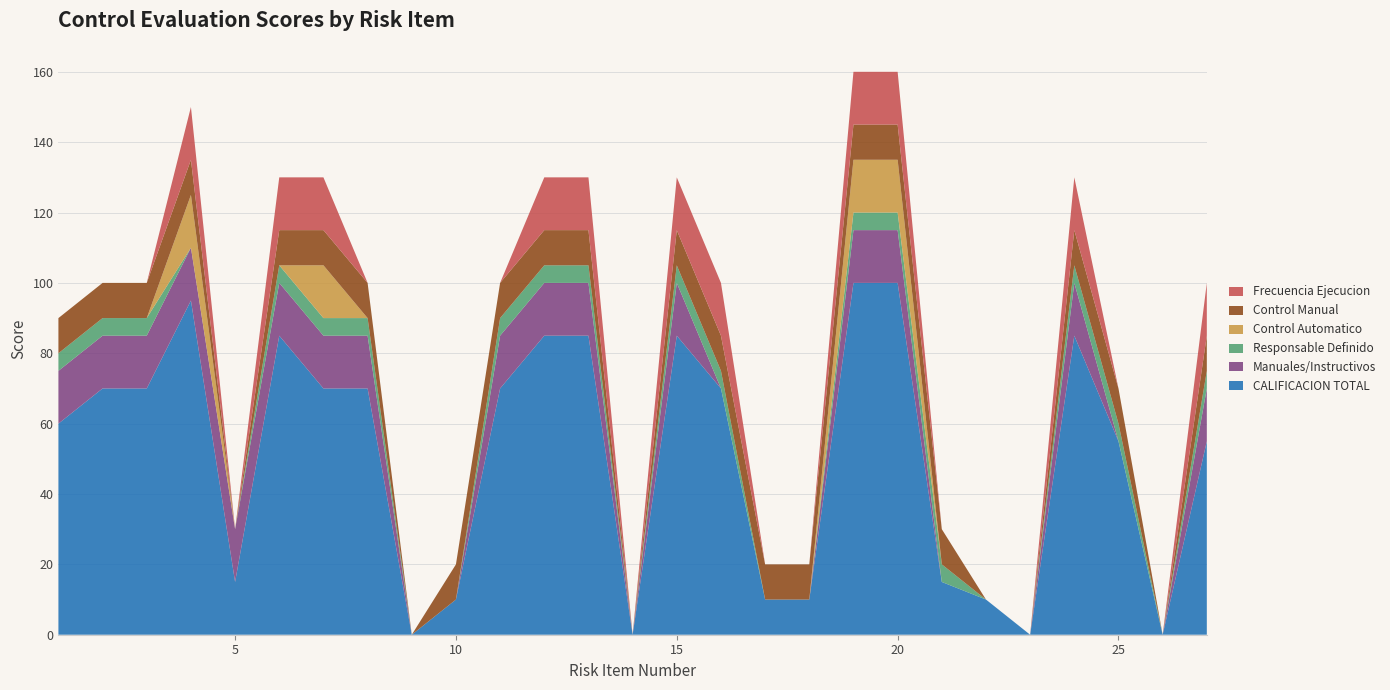

Reading left to right, list all the values displayed in this chart.

CALIFICACION TOTAL: 1=60	2=70	3=70	4=95	5=15	6=85	7=70	8=70	9=0	10=10	11=70	12=85	13=85	14=0	15=85	16=70	17=10	18=10	19=100	20=100	21=15	22=10	23=0	24=85	25=55	26=0	27=55
Manuales/Instructivos: 1=15	2=15	3=15	4=15	5=15	6=15	7=15	8=15	9=0	10=0	11=15	12=15	13=15	14=0	15=15	16=0	17=0	18=0	19=15	20=15	21=0	22=0	23=0	24=15	25=0	26=0	27=15
Responsable Definido: 1=5	2=5	3=5	4=0	5=0	6=5	7=5	8=5	9=0	10=0	11=5	12=5	13=5	14=0	15=5	16=5	17=0	18=0	19=5	20=5	21=5	22=0	23=0	24=5	25=5	26=0	27=5
Control Automatico: 1=0	2=0	3=0	4=15	5=0	6=0	7=15	8=0	9=0	10=0	11=0	12=0	13=0	14=0	15=0	16=0	17=0	18=0	19=15	20=15	21=0	22=0	23=0	24=0	25=0	26=0	27=0
Control Manual: 1=10	2=10	3=10	4=10	5=0	6=10	7=10	8=10	9=0	10=10	11=10	12=10	13=10	14=0	15=10	16=10	17=10	18=10	19=10	20=10	21=10	22=0	23=0	24=10	25=10	26=0	27=10
Frecuencia Ejecucion: 1=0	2=0	3=0	4=15	5=0	6=15	7=15	8=0	9=0	10=0	11=0	12=15	13=15	14=0	15=15	16=15	17=0	18=0	19=15	20=15	21=0	22=0	23=0	24=15	25=0	26=0	27=15